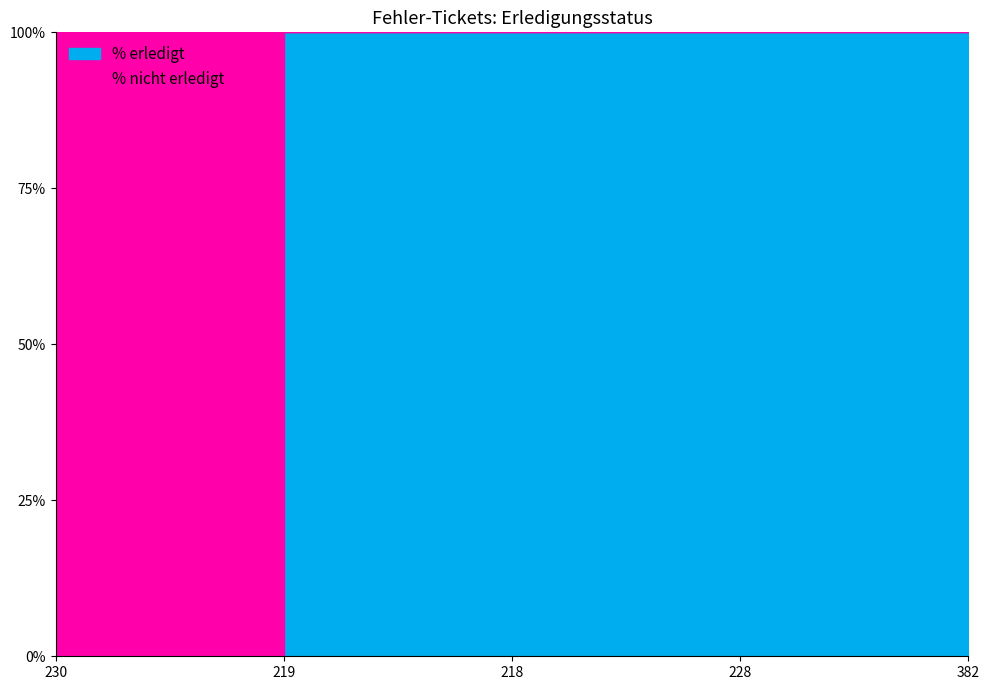

Which series has the largest total across all categories?

% erledigt